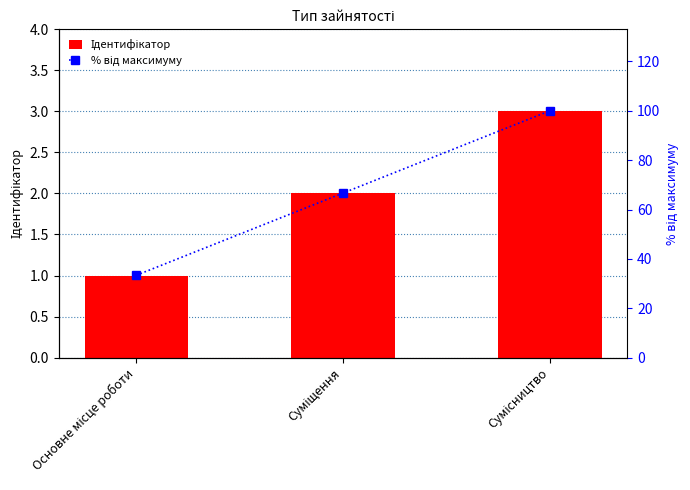

What is the spread (max minus min) of values at Сумісництво?

97.0